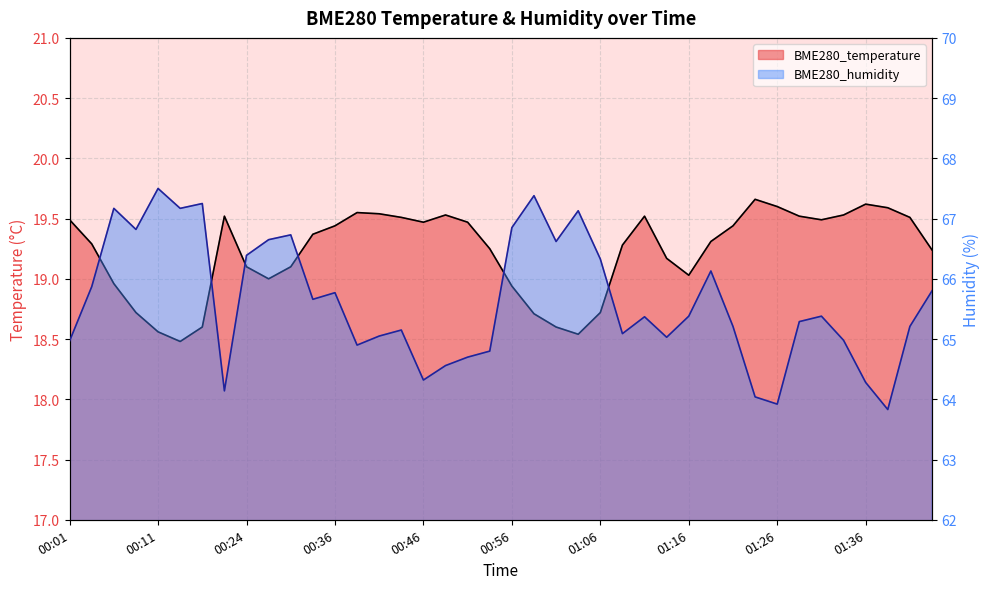

What is the label of the 7th point from the left?

00:16